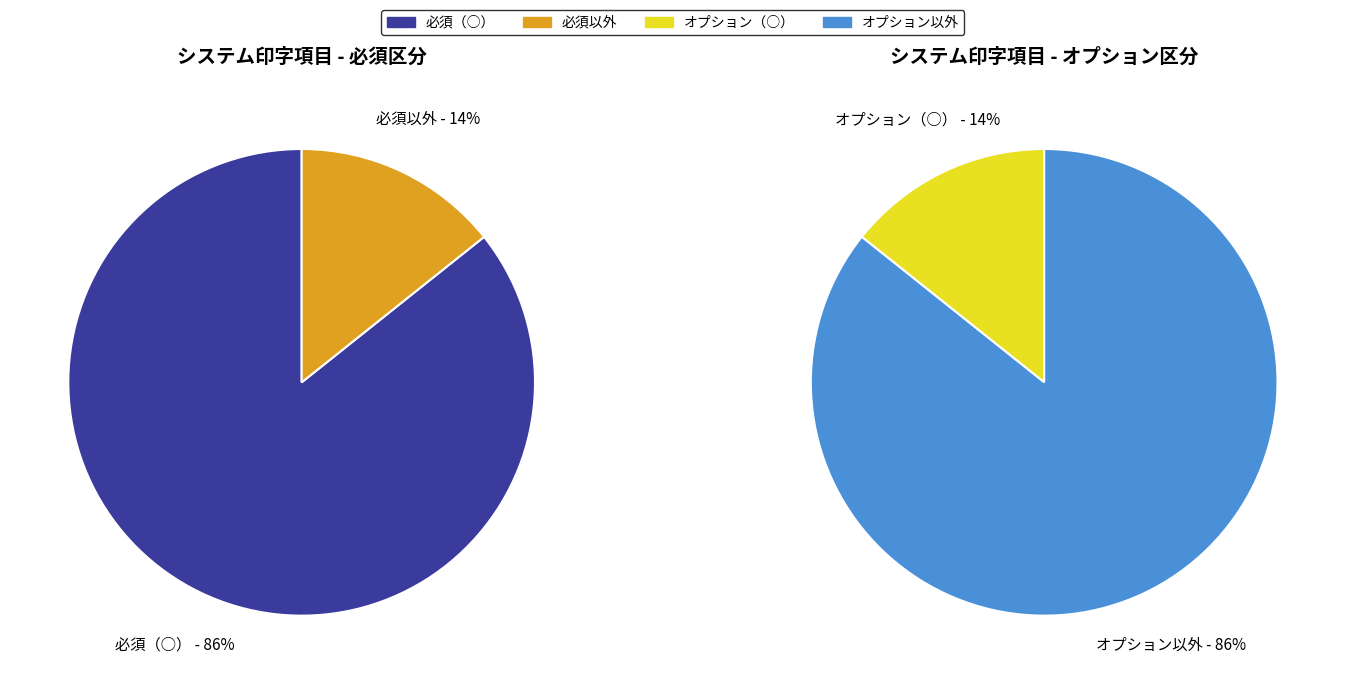

Which series has the largest range (max minus min)?

必須